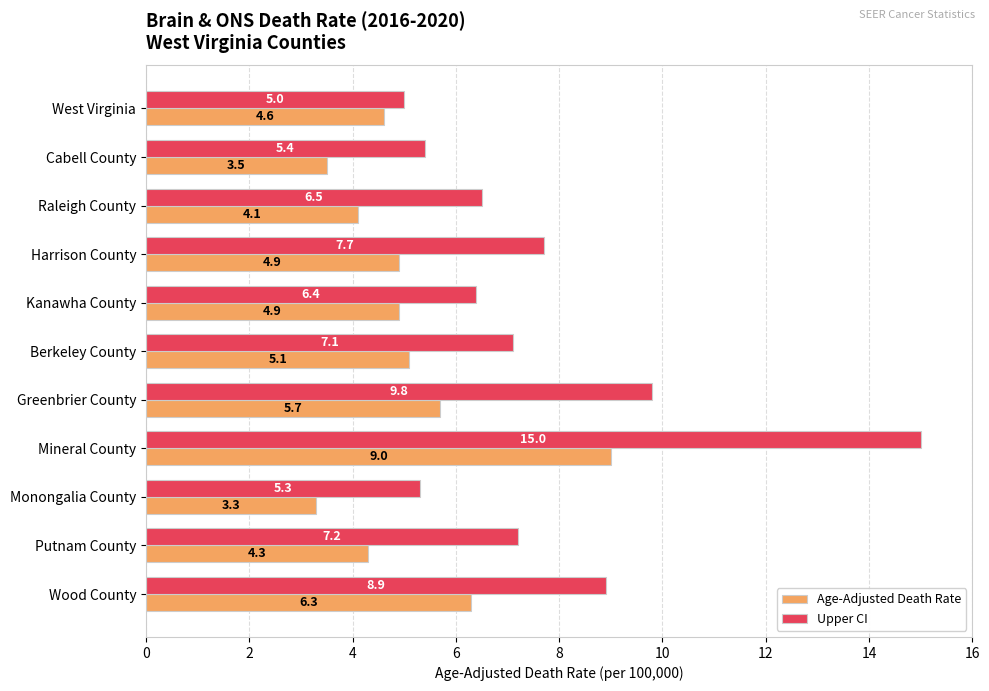

What is the sum of all Upper CI values?

84.3